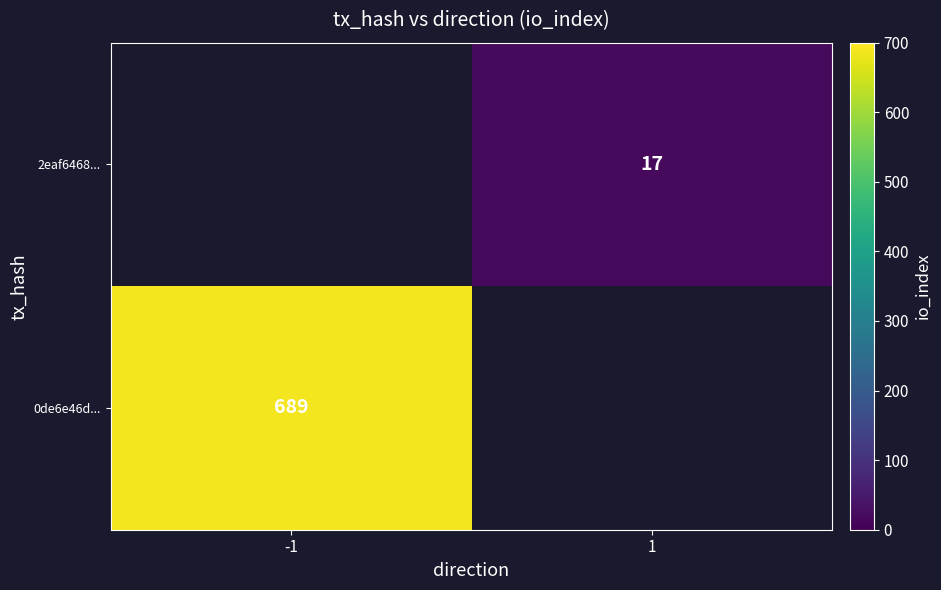

Is it true that 2eaf6468... equals 25 at 1?

False